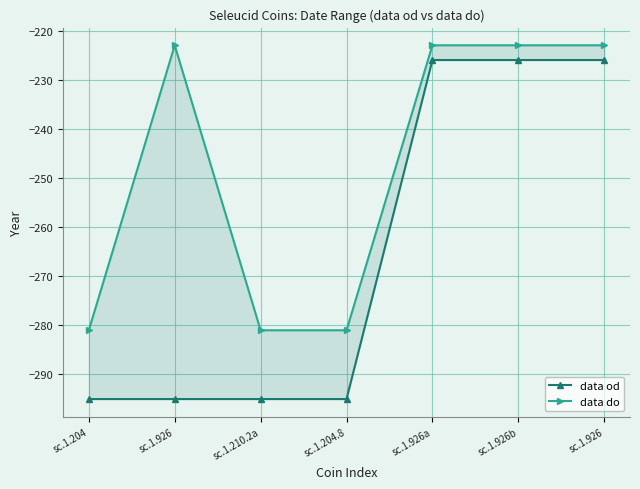

Which series has the widest spread of values?

data od